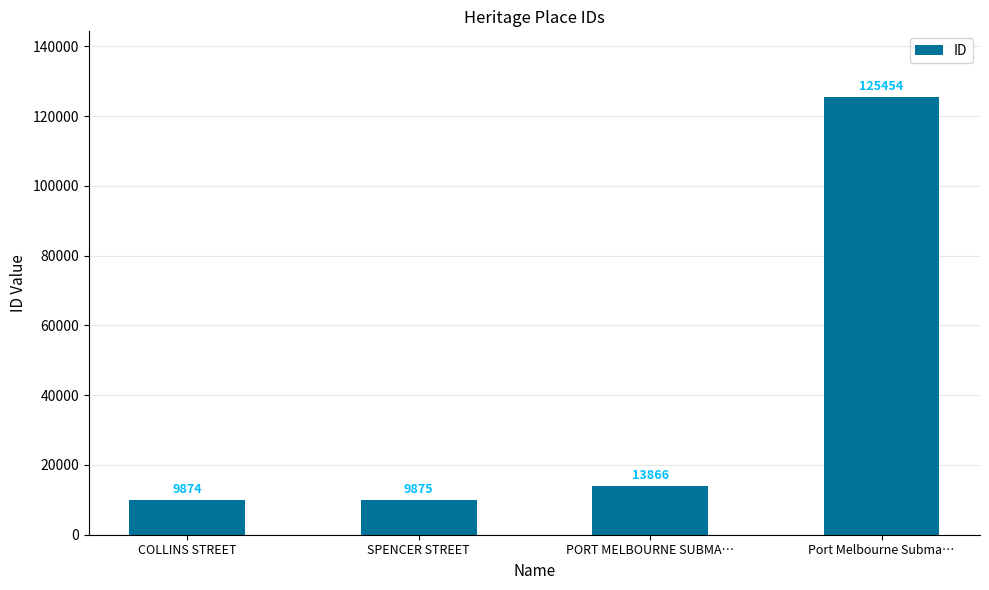

What is the label of the 4th bar from the right?

COLLINS STREET